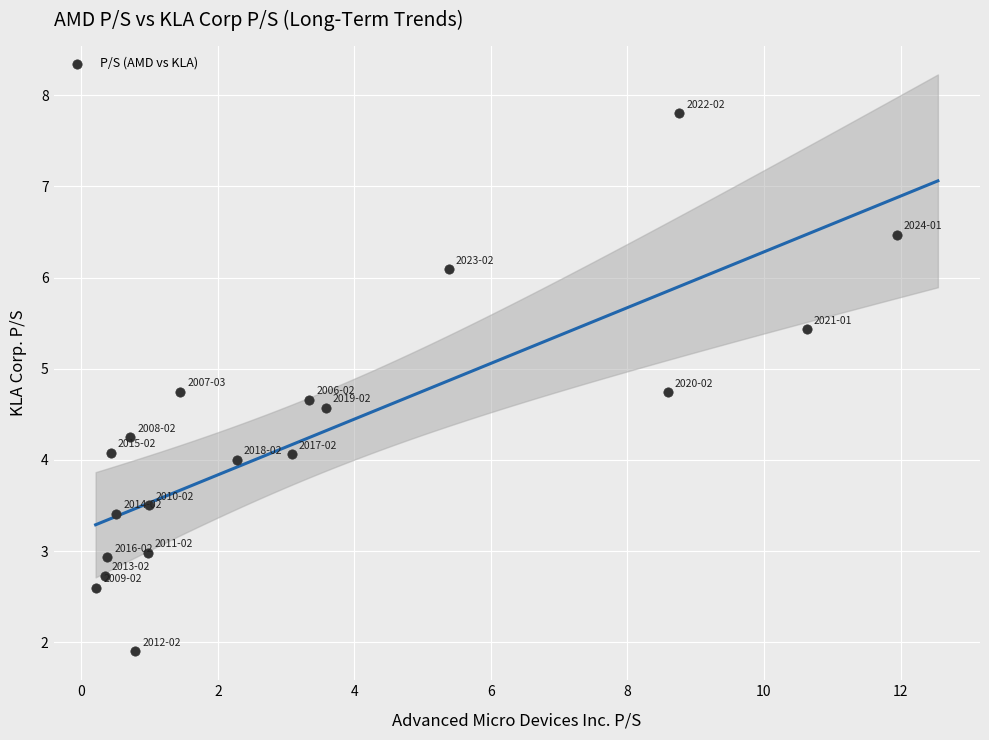

What is the range of Y values (max minus min)?

5.9